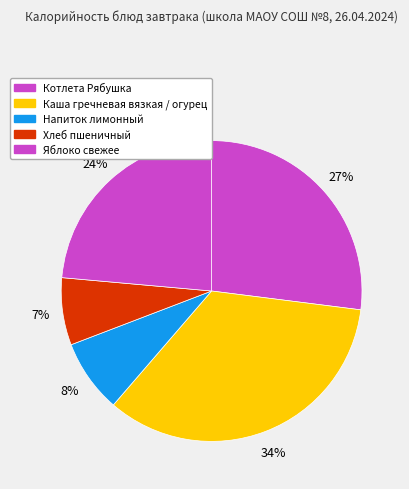

How many segments does this pie chart have?

5